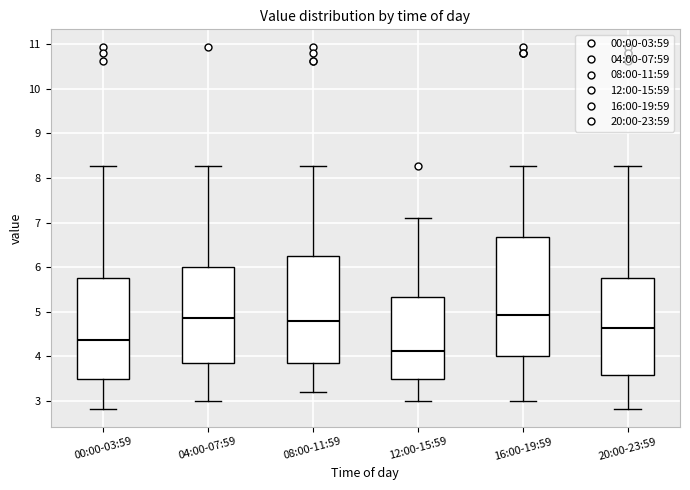

Comparing the boxes themselves (not the whiskers), which one is the tallest?

16:00-19:59